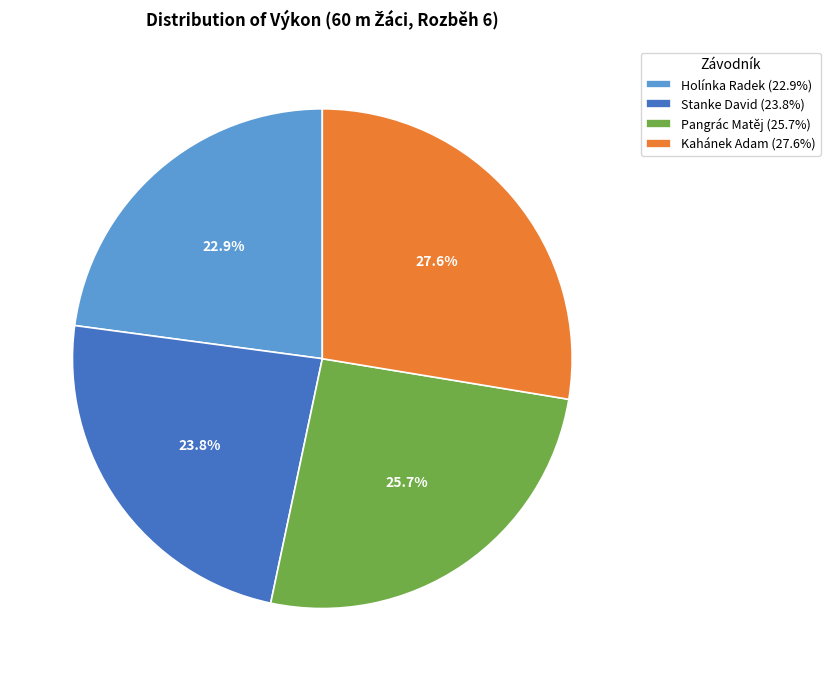

To the nearest percent, what portion does Kahánek Adam represent?

28%